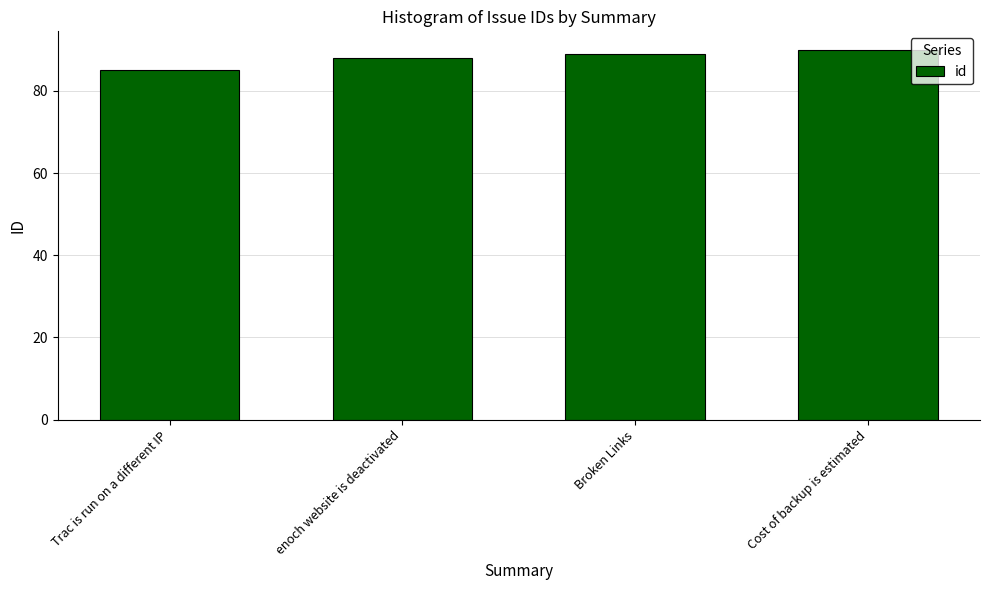

The chart shows a value of 131 at enoch website is deactivated. True or false?

False